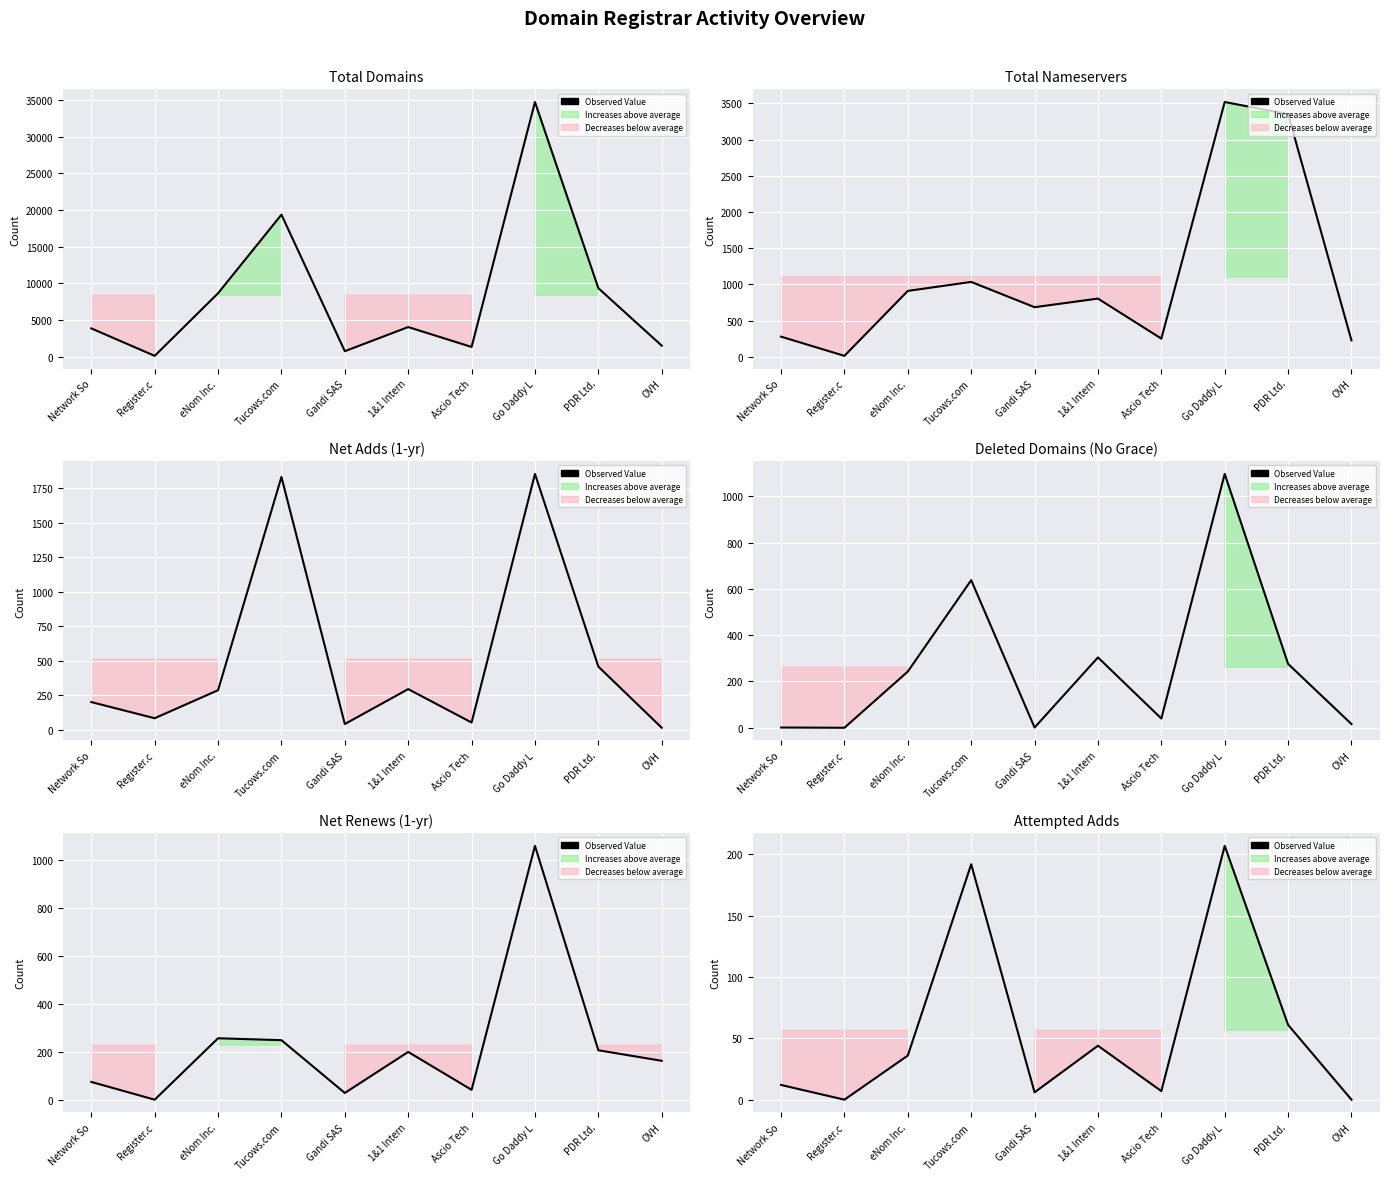

Where does the data first go above 36?

Tucows.com